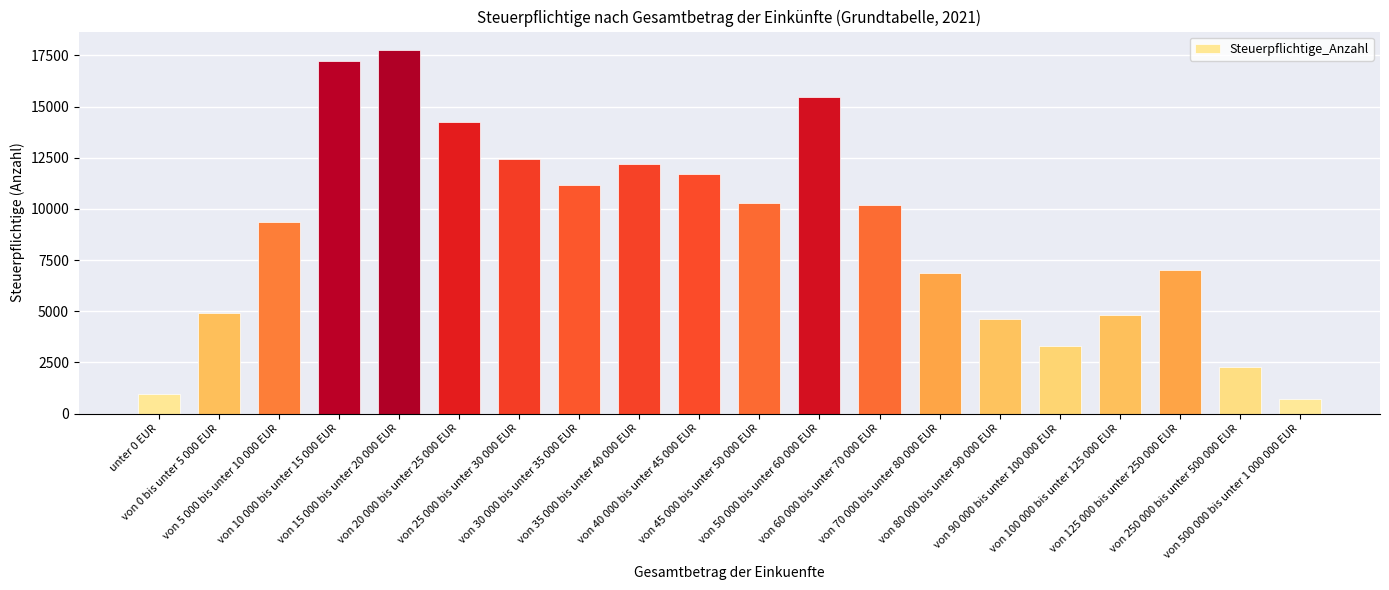

What is the label of the 13th bar from the left?

von 60 000 bis unter 70 000 EUR